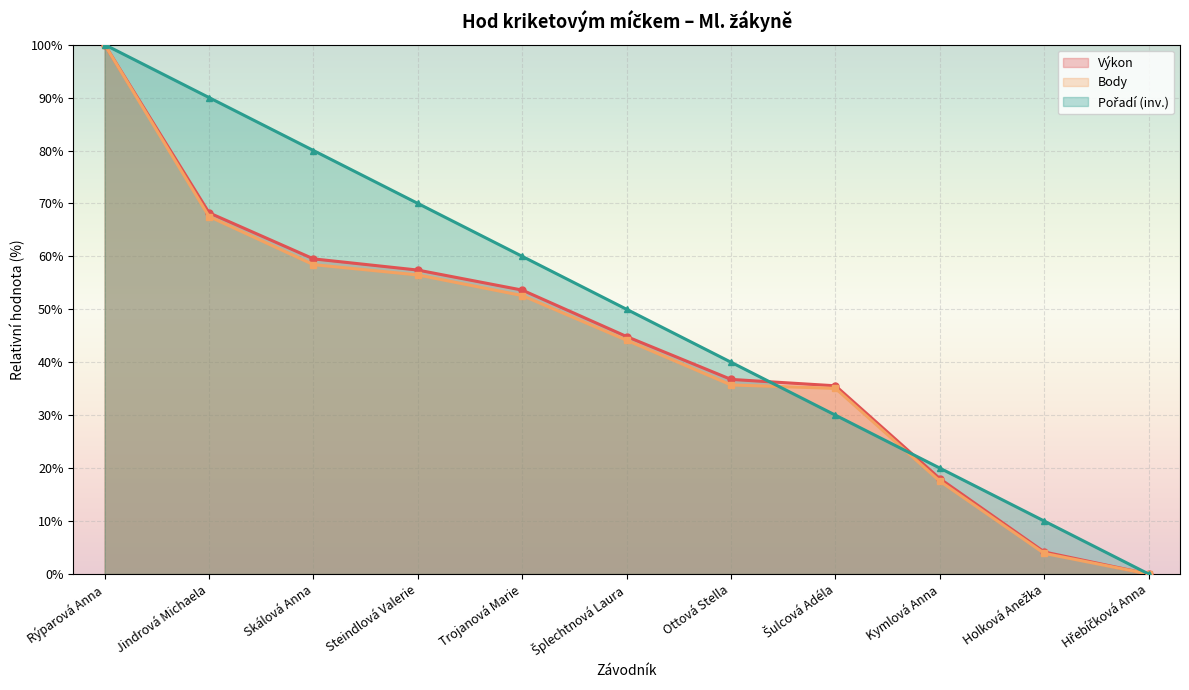

What is the sum of all Body values?

471.4